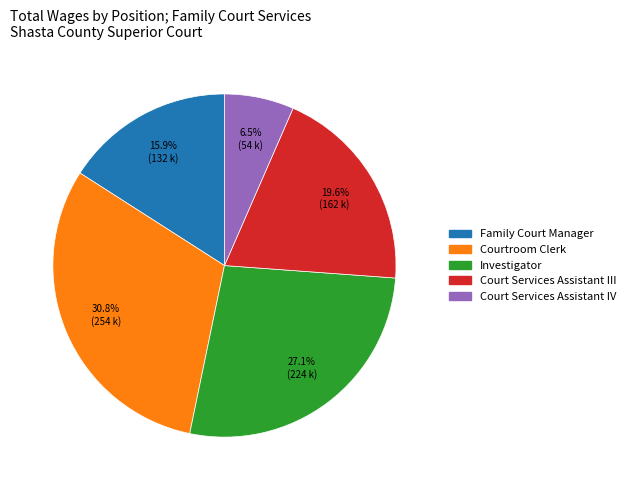

To the nearest percent, what is the average slice percentage?

20%